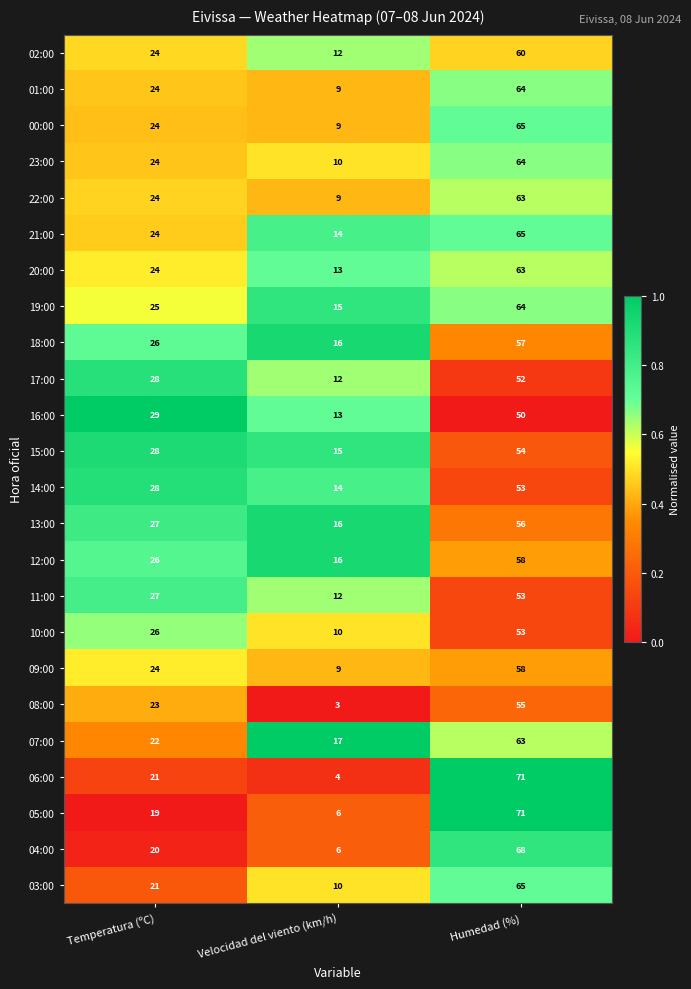

What is the sum of all 06:00 values?

96